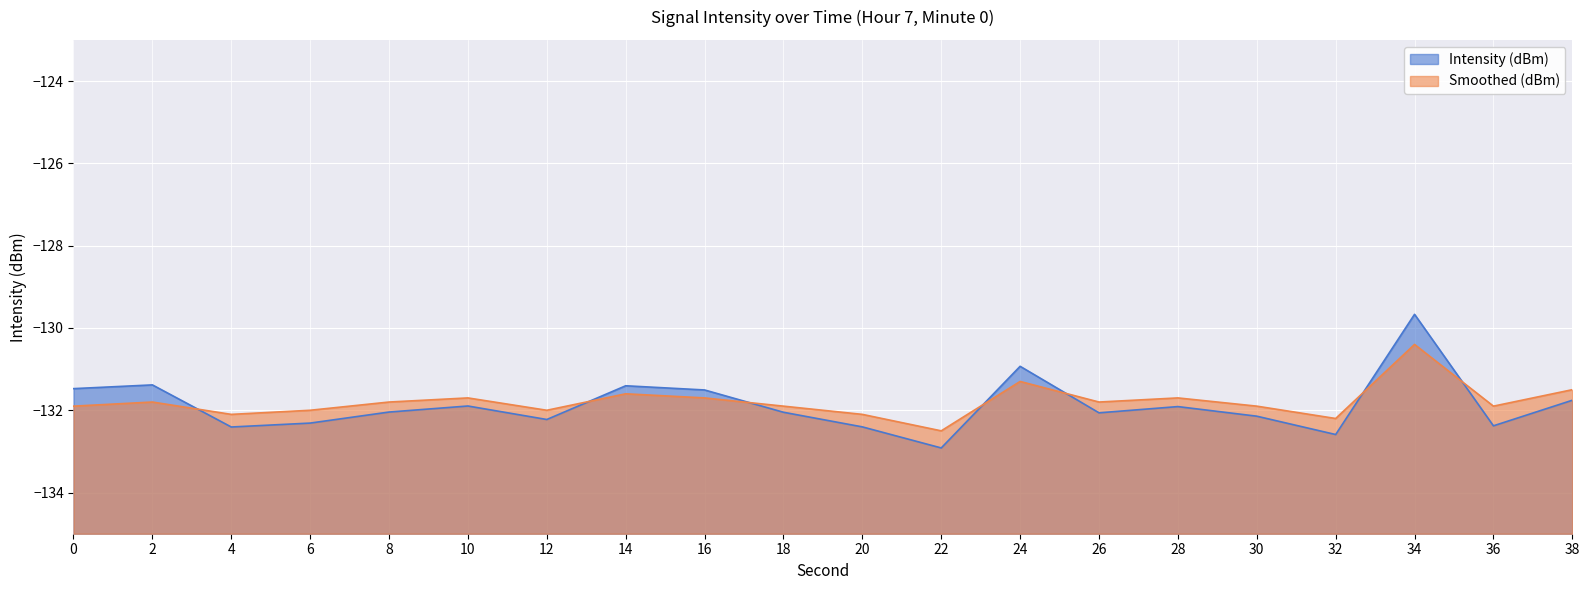

What is the difference between the maximum and minimum values in the Smoothed (dBm) series?

2.1